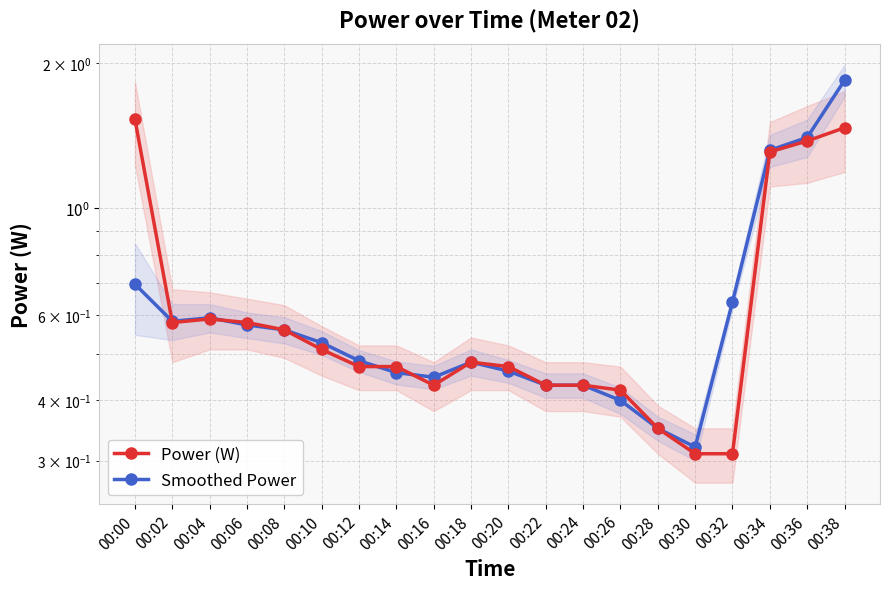

What is the smallest value displayed?

0.3